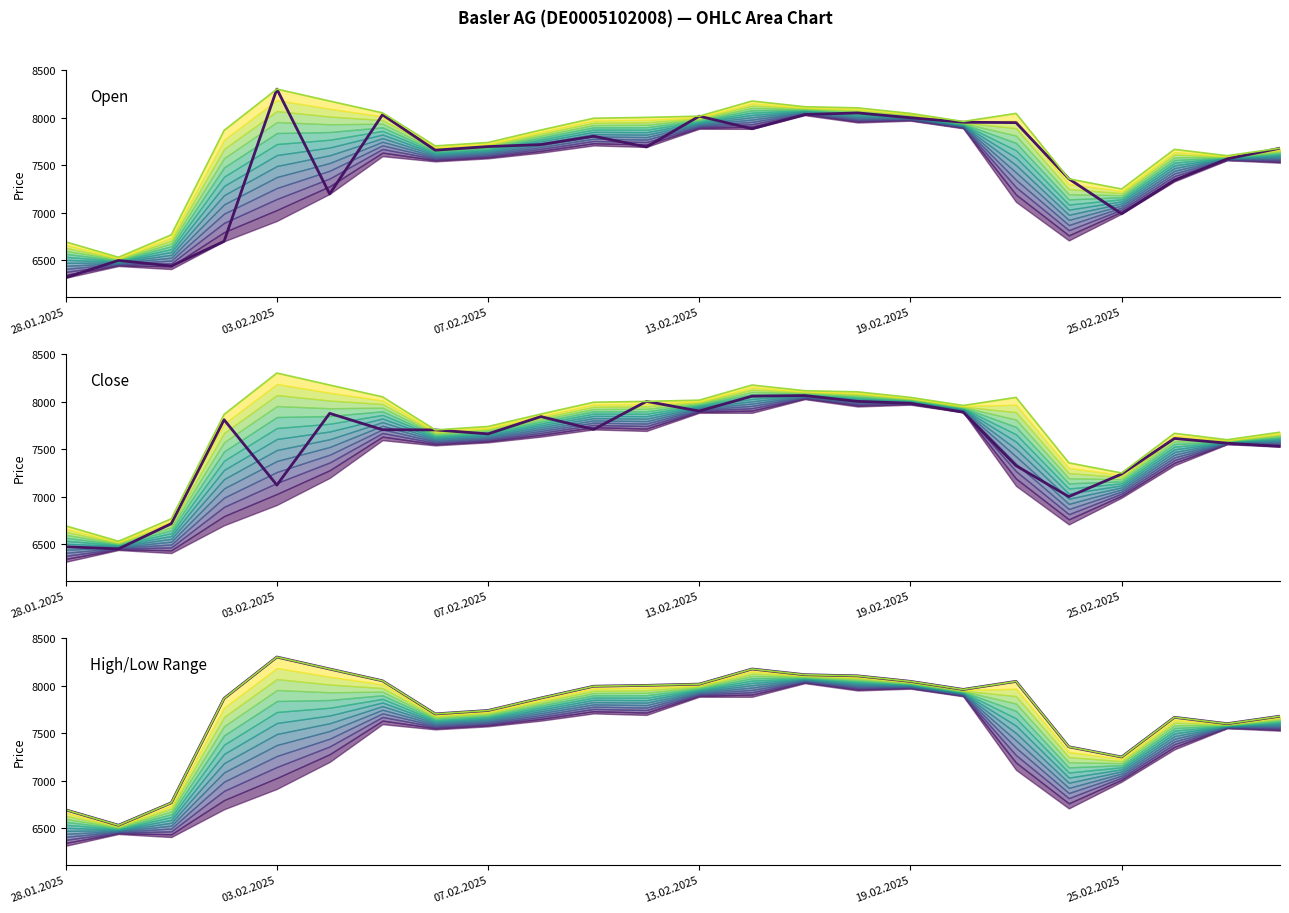

What is the average value of the Open series?

7535